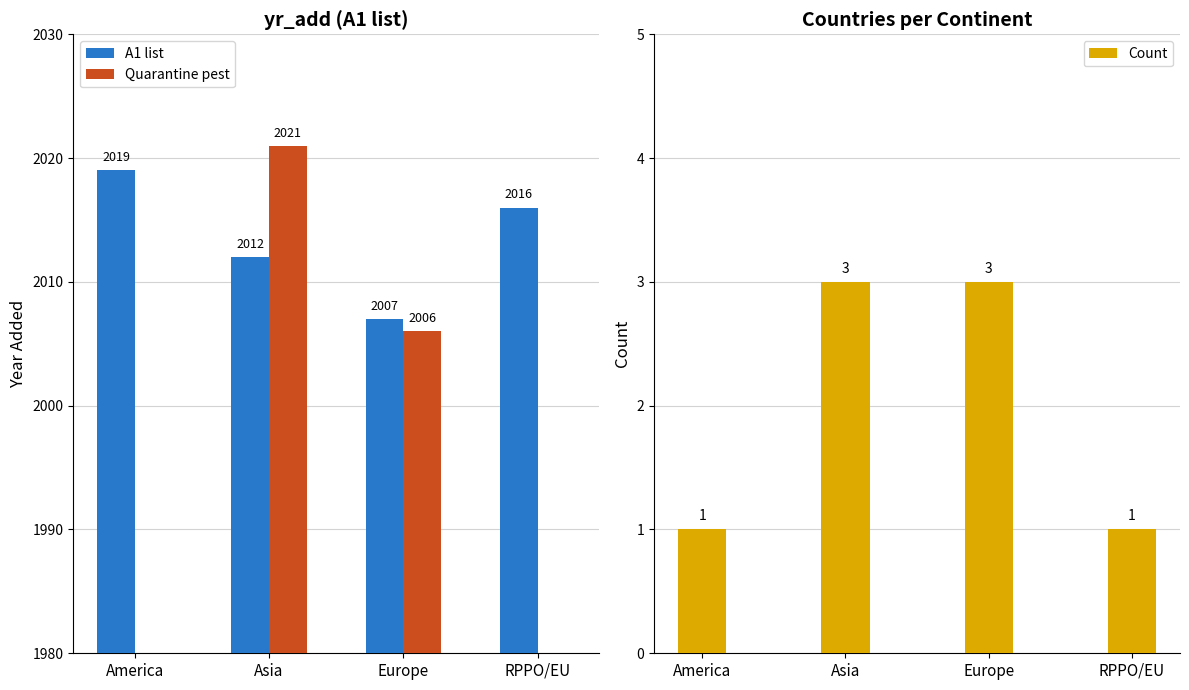

What position from the left is Europe?

3